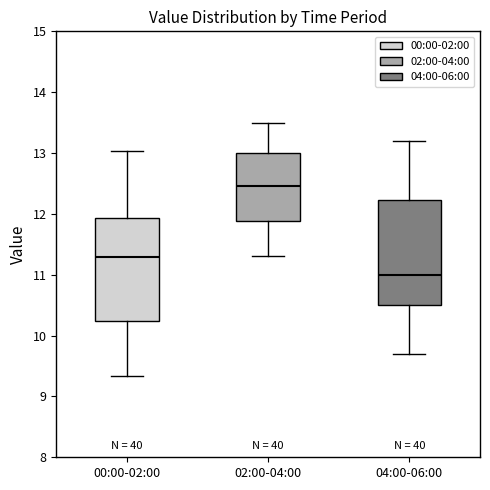

Which box has the highest median line?

02:00-04:00